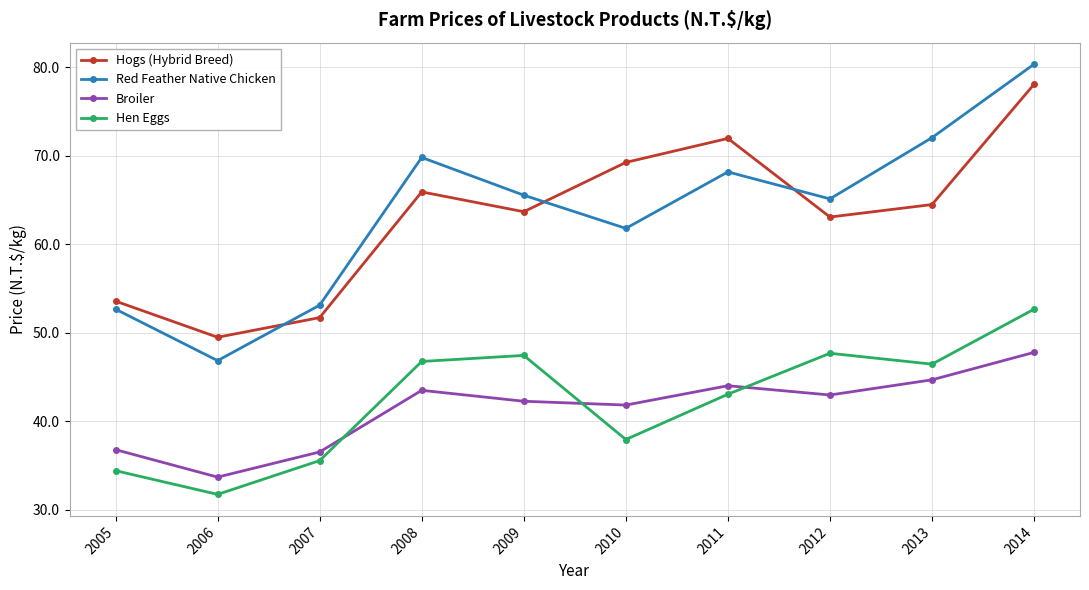

Reading left to right, what are all the values shown in this chart?

Hogs (Hybrid Breed): 2005=53.6	2006=49.5	2007=51.7	2008=65.9	2009=63.7	2010=69.3	2011=72.0	2012=63.1	2013=64.5	2014=78.1
Red Feather Native Chicken: 2005=52.7	2006=46.9	2007=53.1	2008=69.8	2009=65.6	2010=61.8	2011=68.2	2012=65.1	2013=72.1	2014=80.4
Broiler: 2005=36.8	2006=33.7	2007=36.6	2008=43.5	2009=42.3	2010=41.9	2011=44.0	2012=43.0	2013=44.7	2014=47.8
Hen Eggs: 2005=34.4	2006=31.8	2007=35.6	2008=46.8	2009=47.5	2010=38.0	2011=43.1	2012=47.7	2013=46.5	2014=52.7